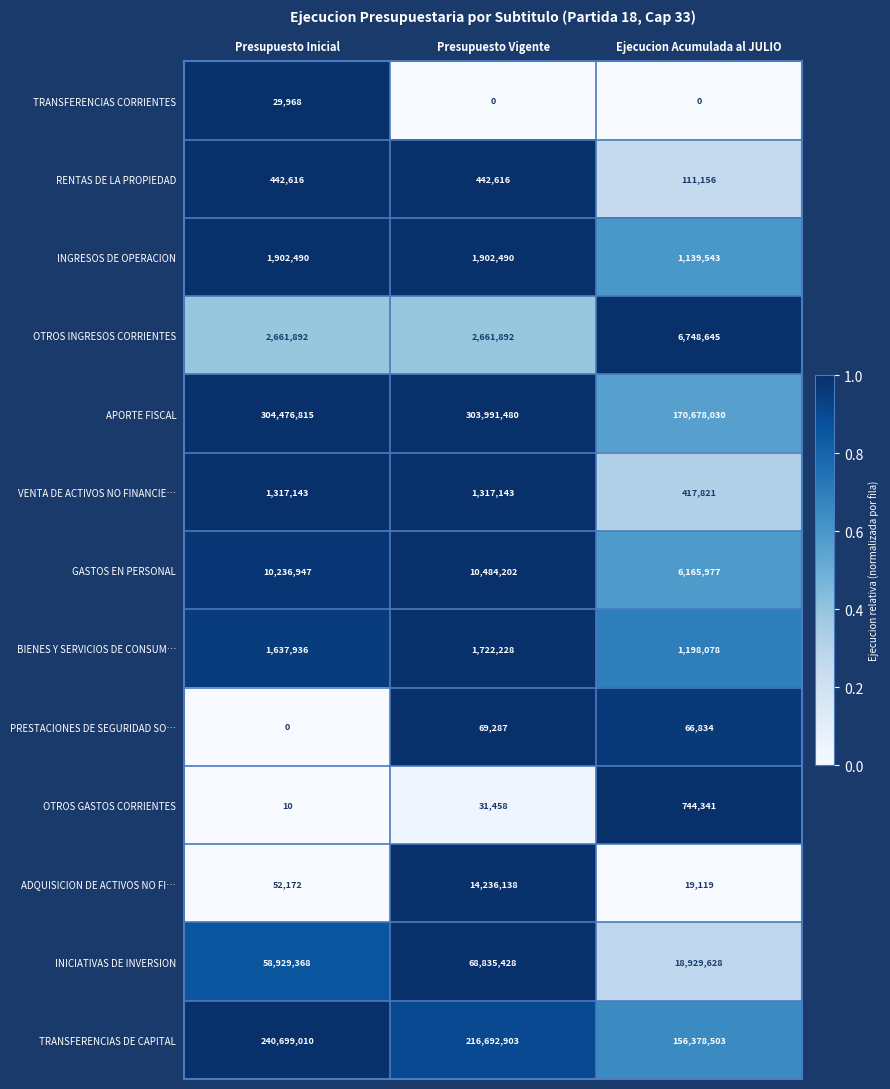

True or false: PRESTACIONES DE SEGURIDAD SO… has a value of 0 at Presupuesto Inicial.

True